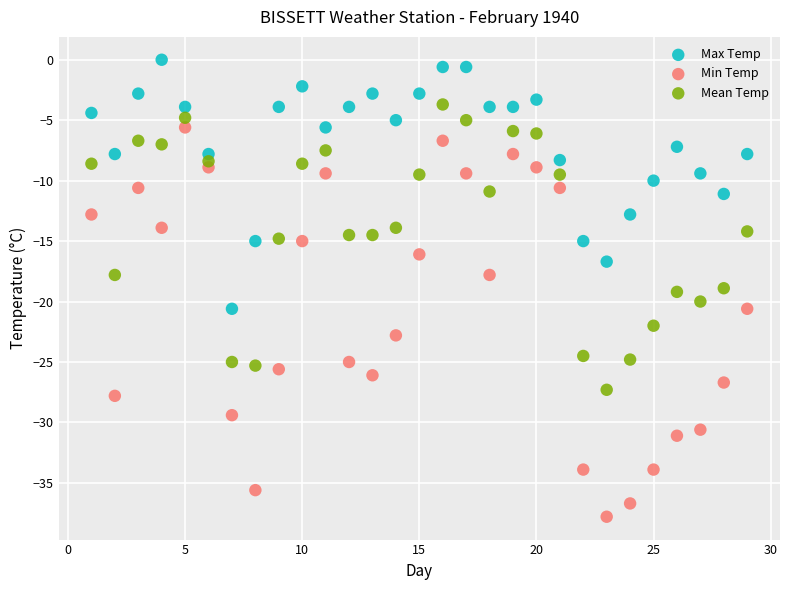

Across all data points, what is the range of Y values (max minus min)?

37.8